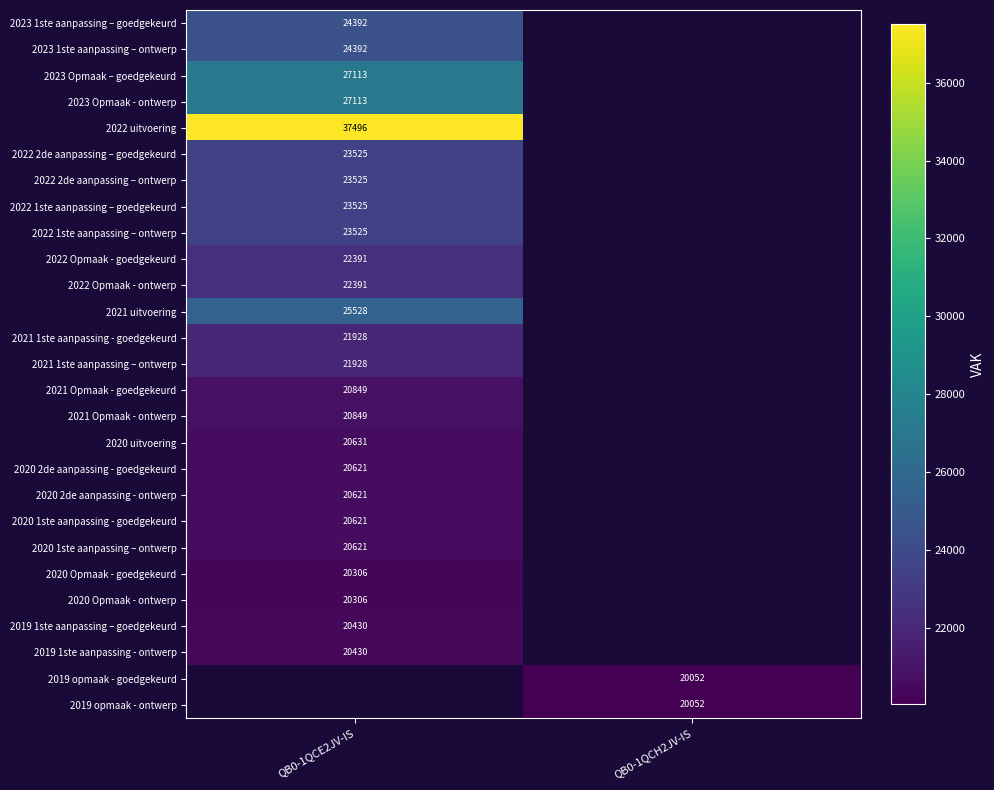

Is it true that 2021 uitvoering equals 25528 at QB0-1QCE2JV-IS?

True